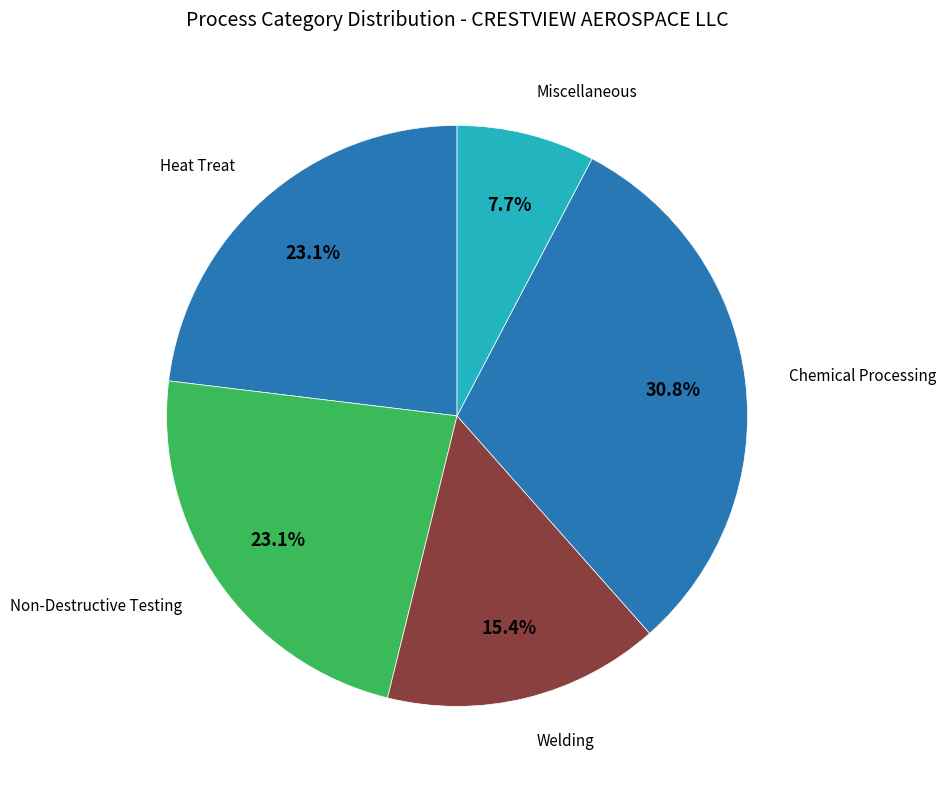

What portion of the pie excludes Welding?

84.6%